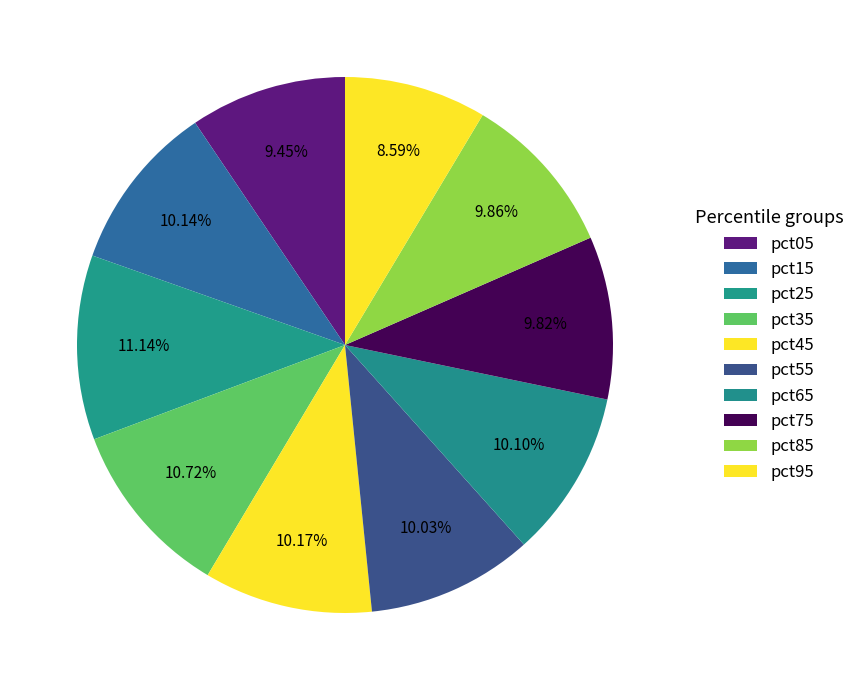

Which has a higher value, pct55 or pct35?

pct35